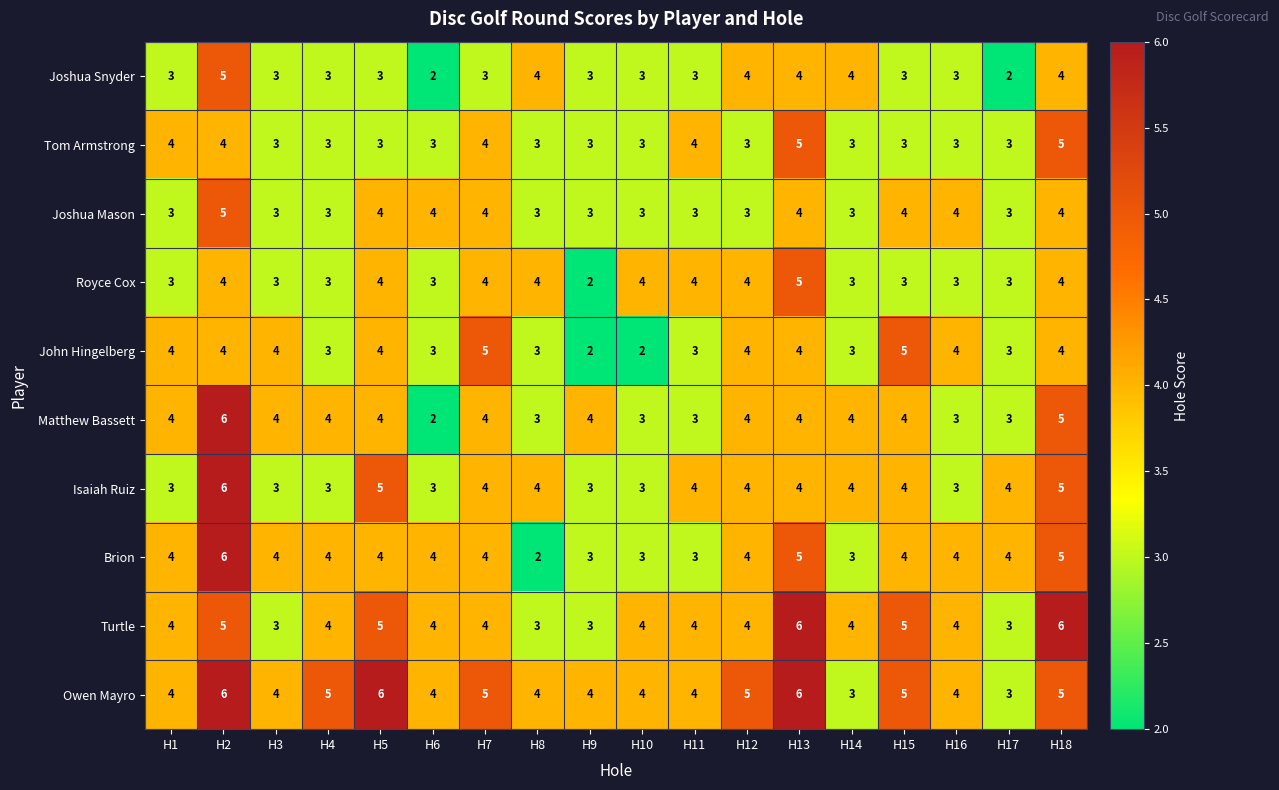

What is the sum of the Turtle values at H17 and H2?

8